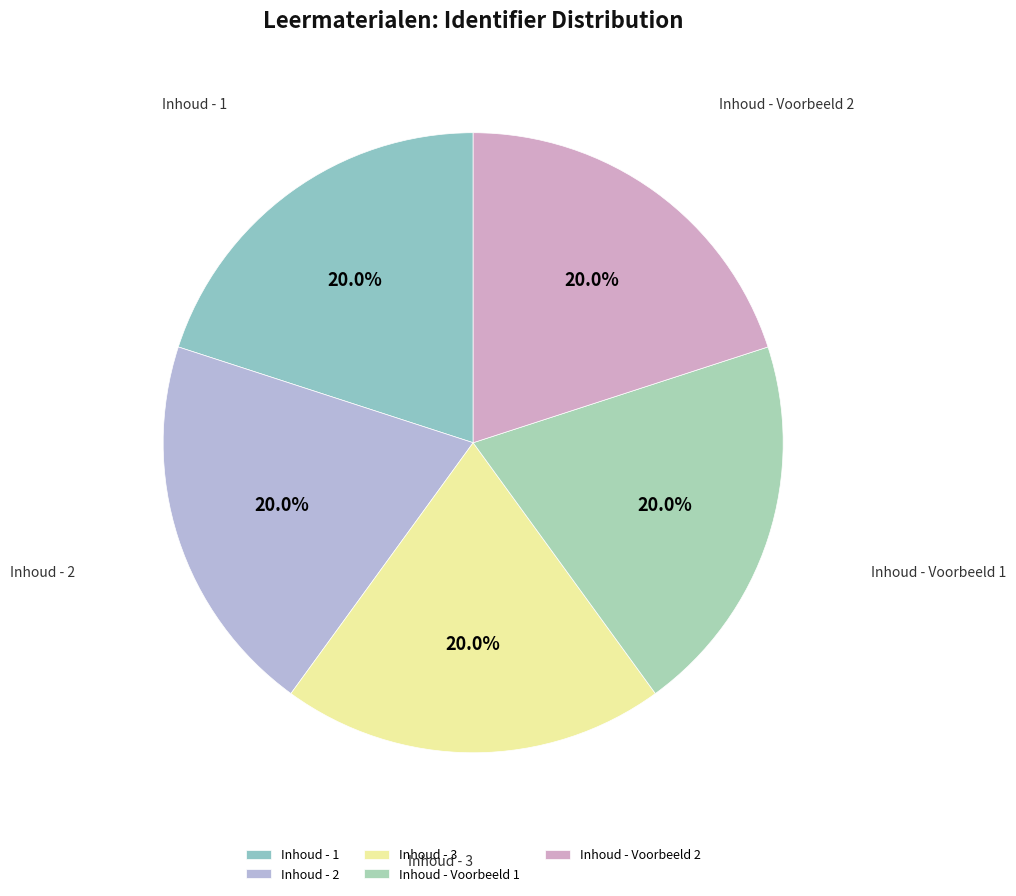

To the nearest percent, what percentage of the pie is Inhoud - 1?

20%